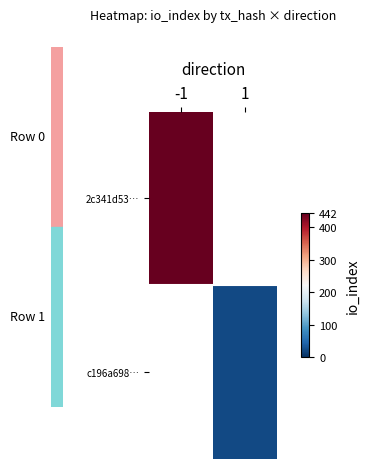

List the labels in order of 2c341d53… value, largest first.

-1, 1